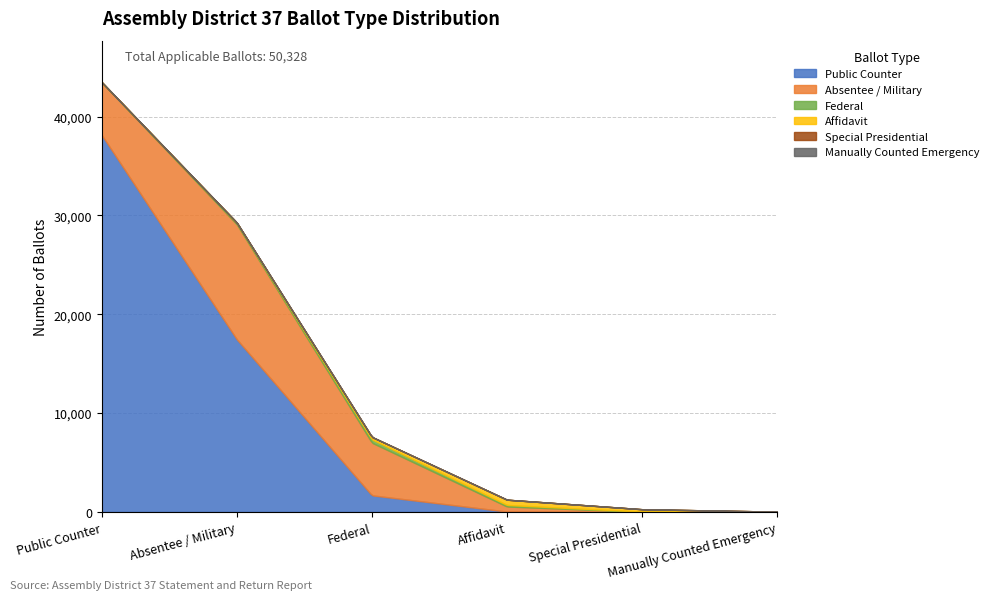

True or false: Absentee / Military has a value of 0 at Special Presidential.

True